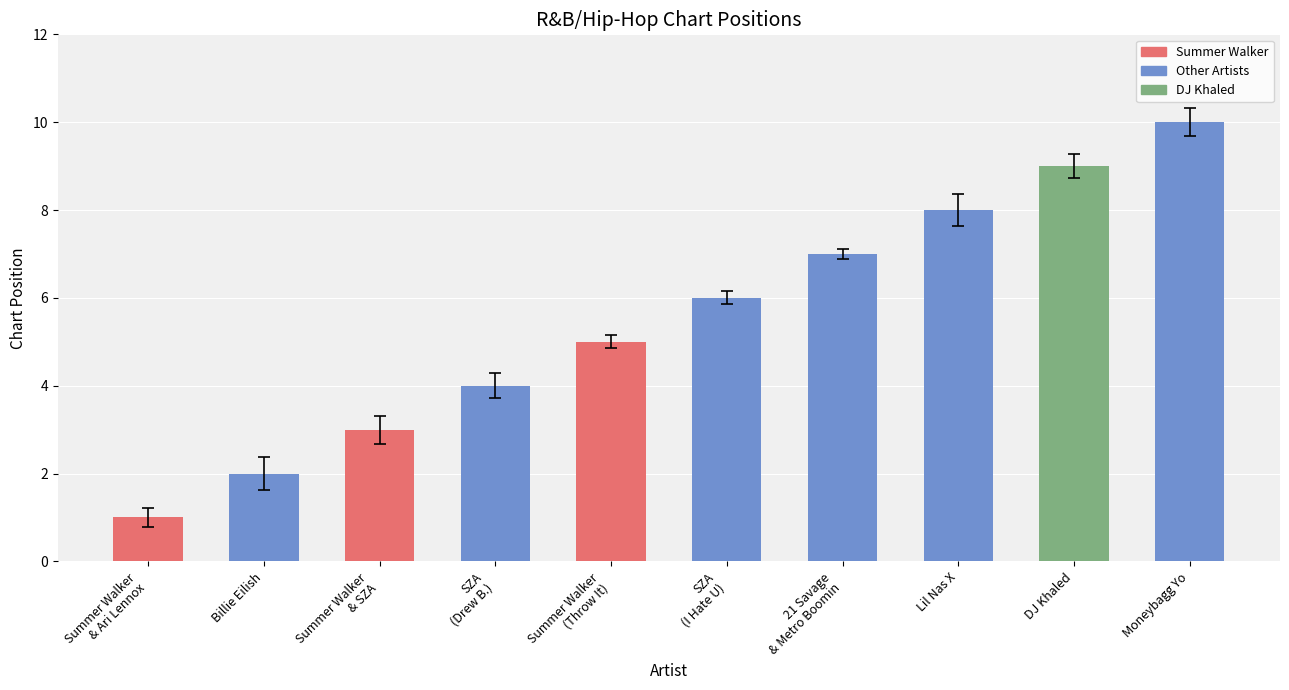

Rank the categories by value from lowest to highest.

Summer Walker
& Ari Lennox, Billie Eilish, Summer Walker
& SZA, SZA
(Drew B.), Summer Walker
(Throw It), SZA
(I Hate U), 21 Savage
& Metro Boomin, Lil Nas X, DJ Khaled, Moneybagg Yo